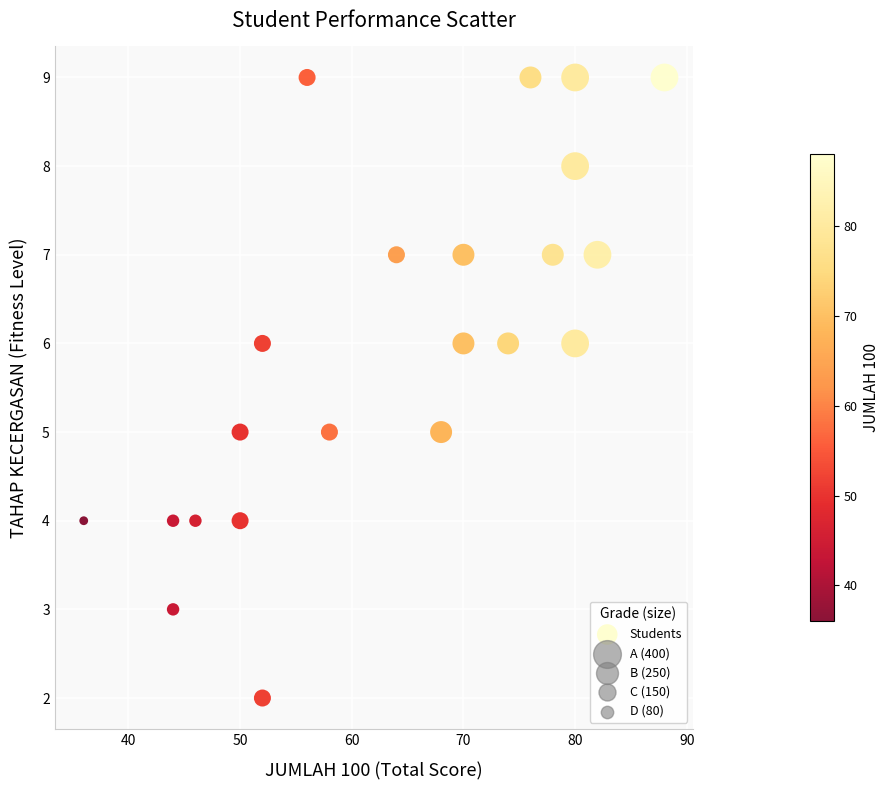

What is the range of X values (max minus min)?

52